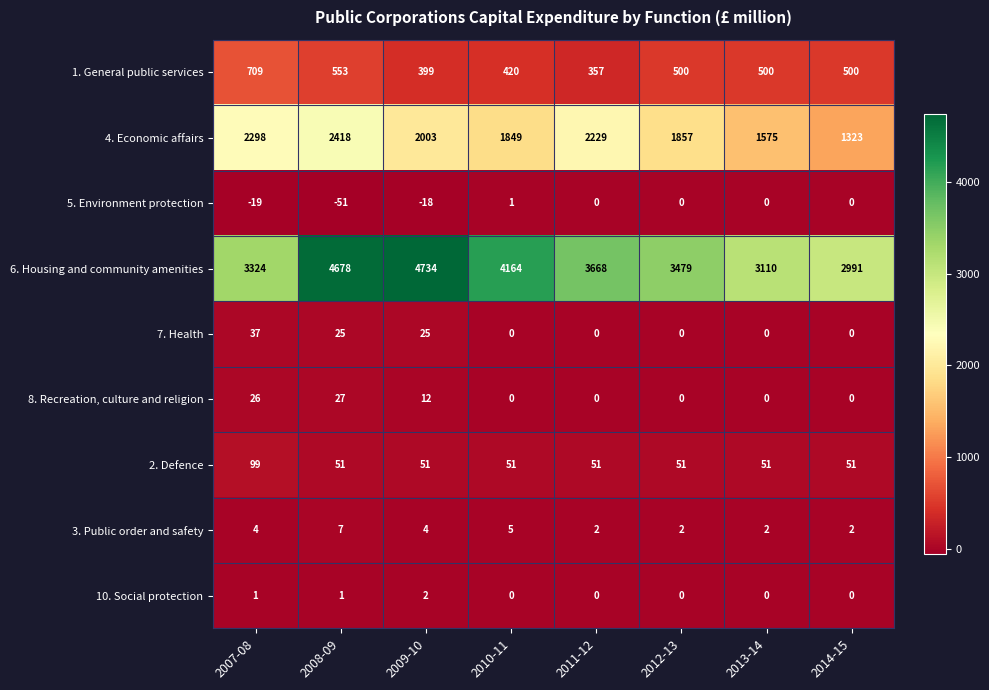

What is the difference between the maximum and minimum values in the 2. Defence series?

48